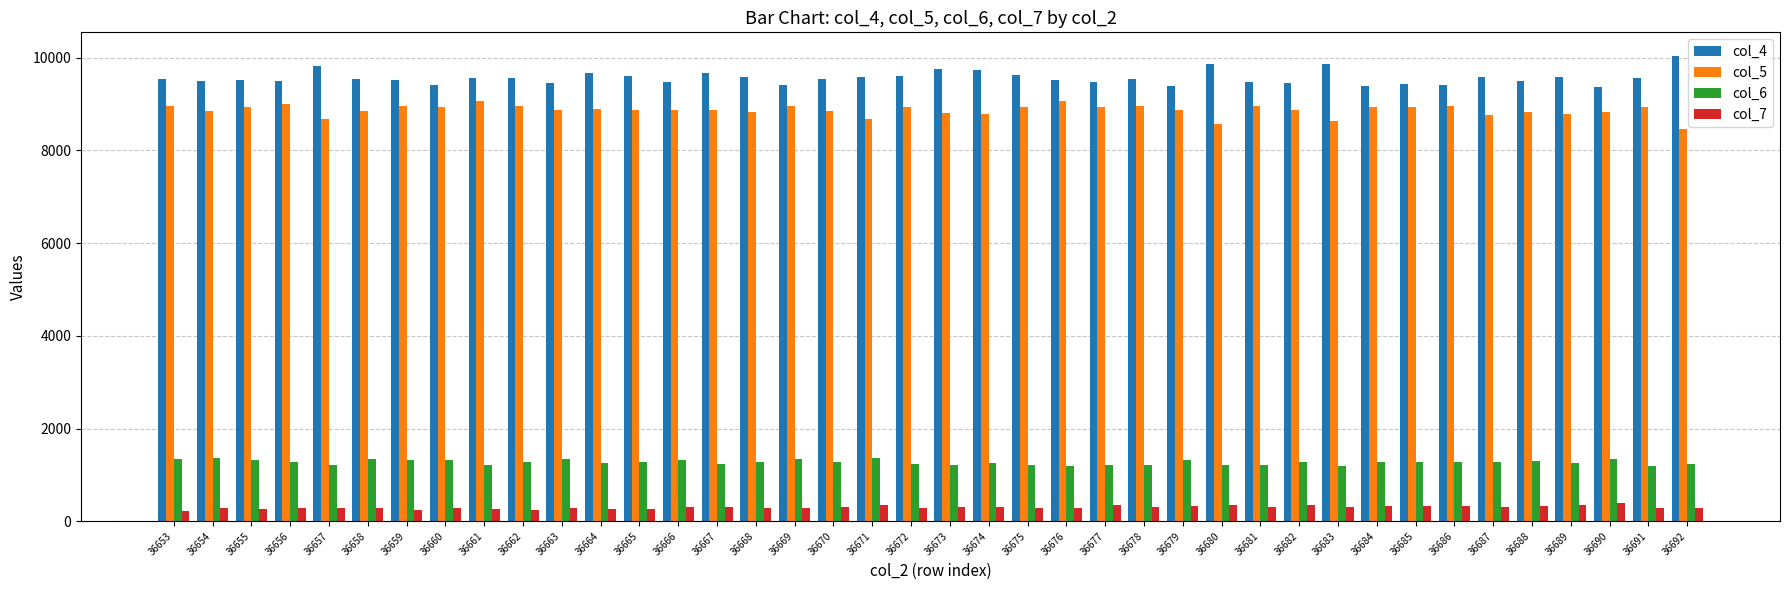

Is it true that col_5 equals 8929 at 36677?

True